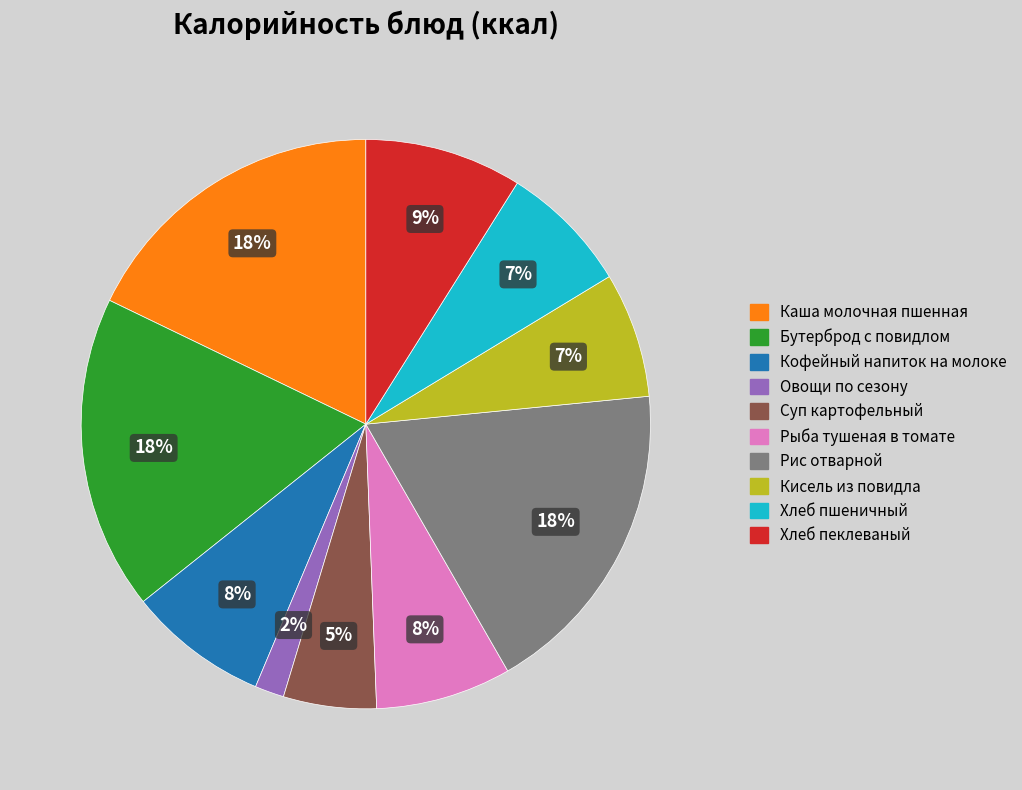

To the nearest percent, what is the average slice percentage?

10%